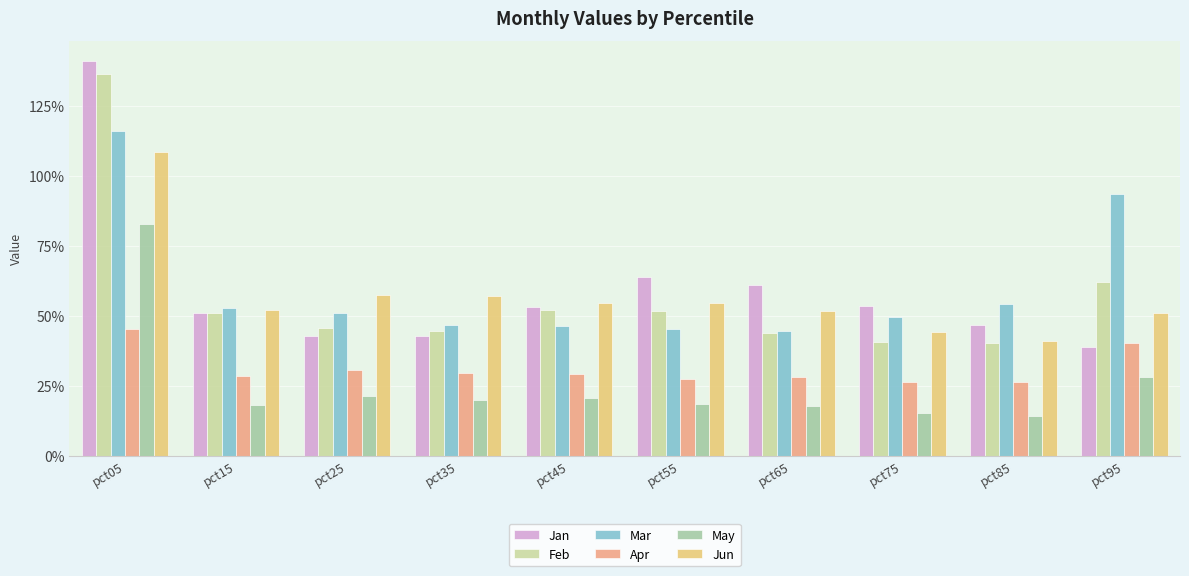

At which category is the sum across all series the highest?

pct05